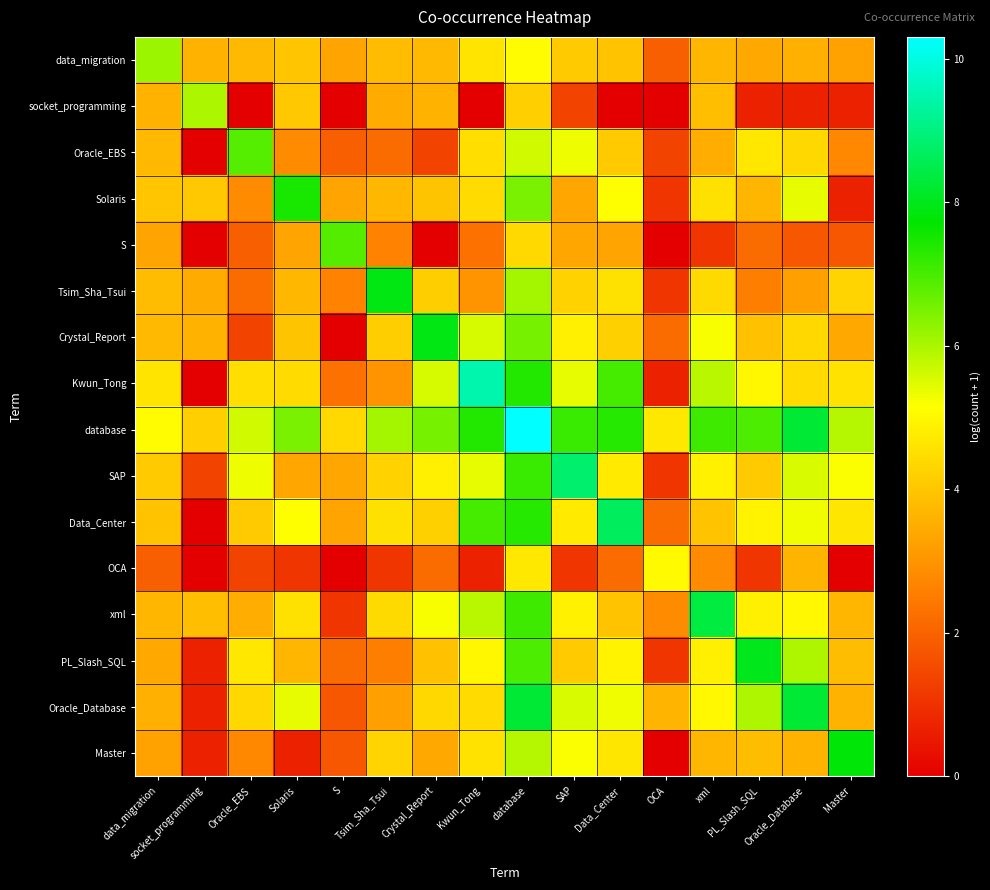

Rank the series by their maximum value, from lowest to highest.

OCA, socket_programming, data_migration, Oracle_EBS, S, Solaris, Master, Tsim_Sha_Tsui, Crystal_Report, PL_Slash_SQL, Oracle_Database, xml, Data_Center, SAP, Kwun_Tong, database